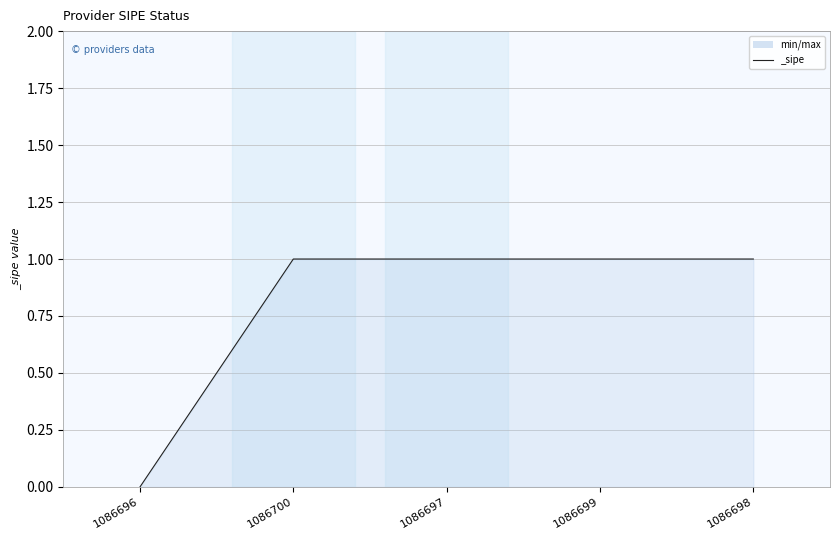

What is the greatest value displayed?

1